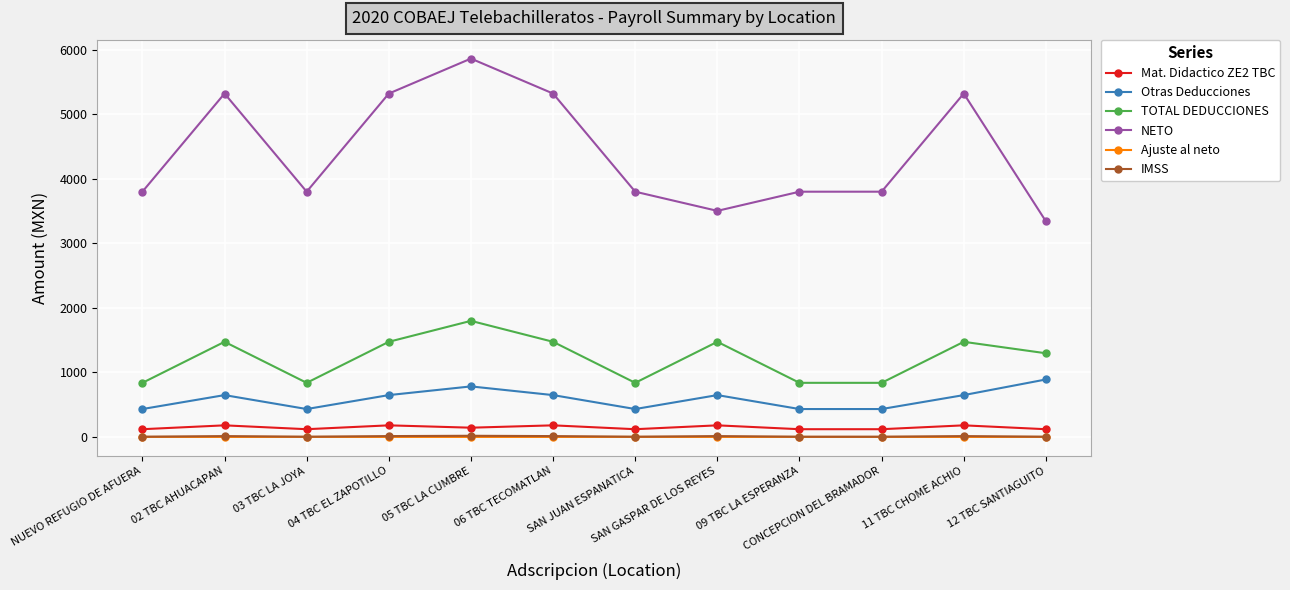

Count the number of data series in this chart.

6